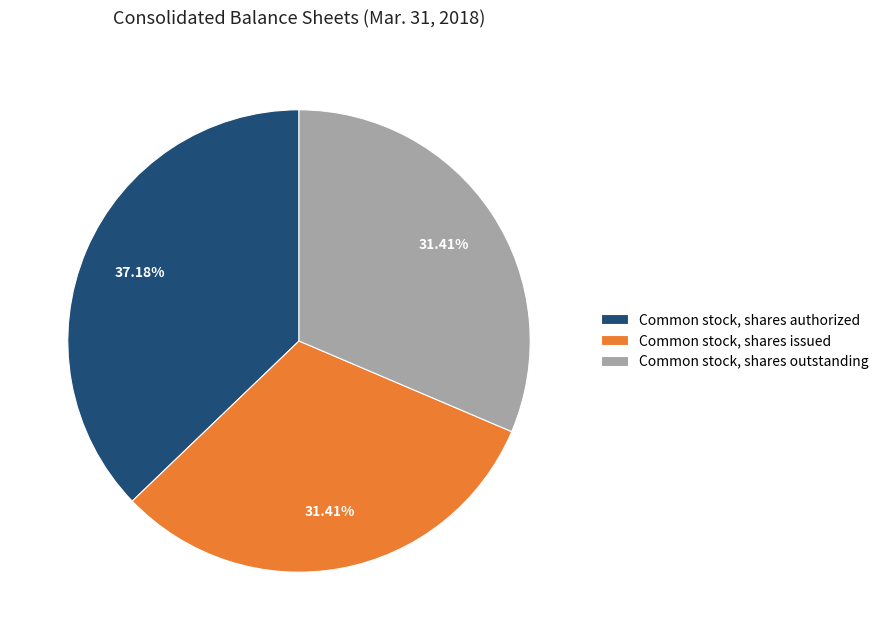

Is it true that Common stock, shares issued is 40% of the pie?

False